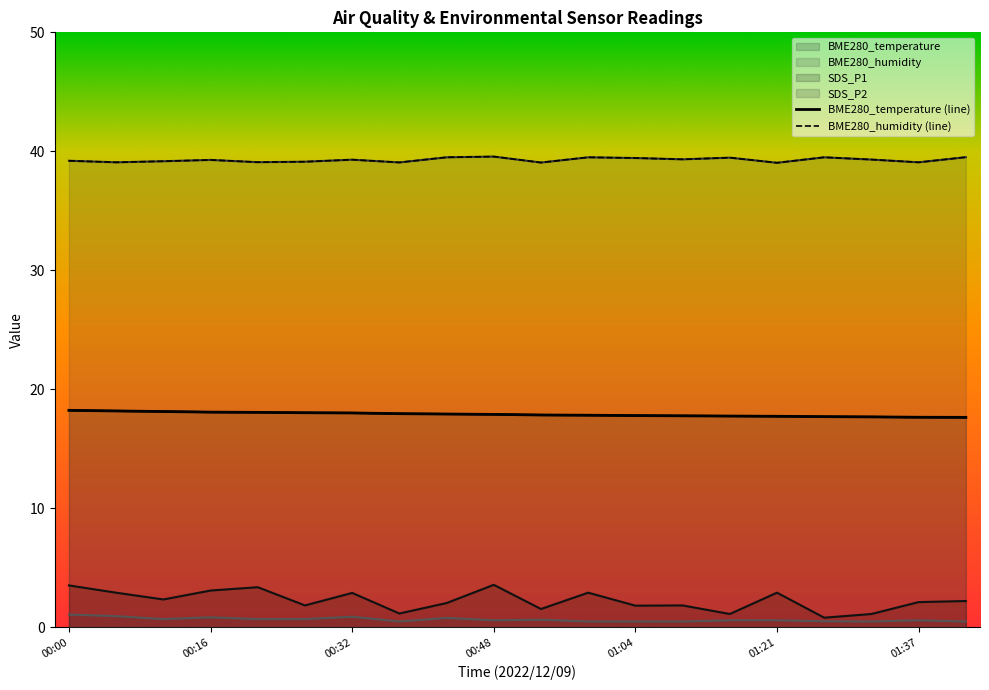

Which label corresponds to the smallest value in the chart?

00:38